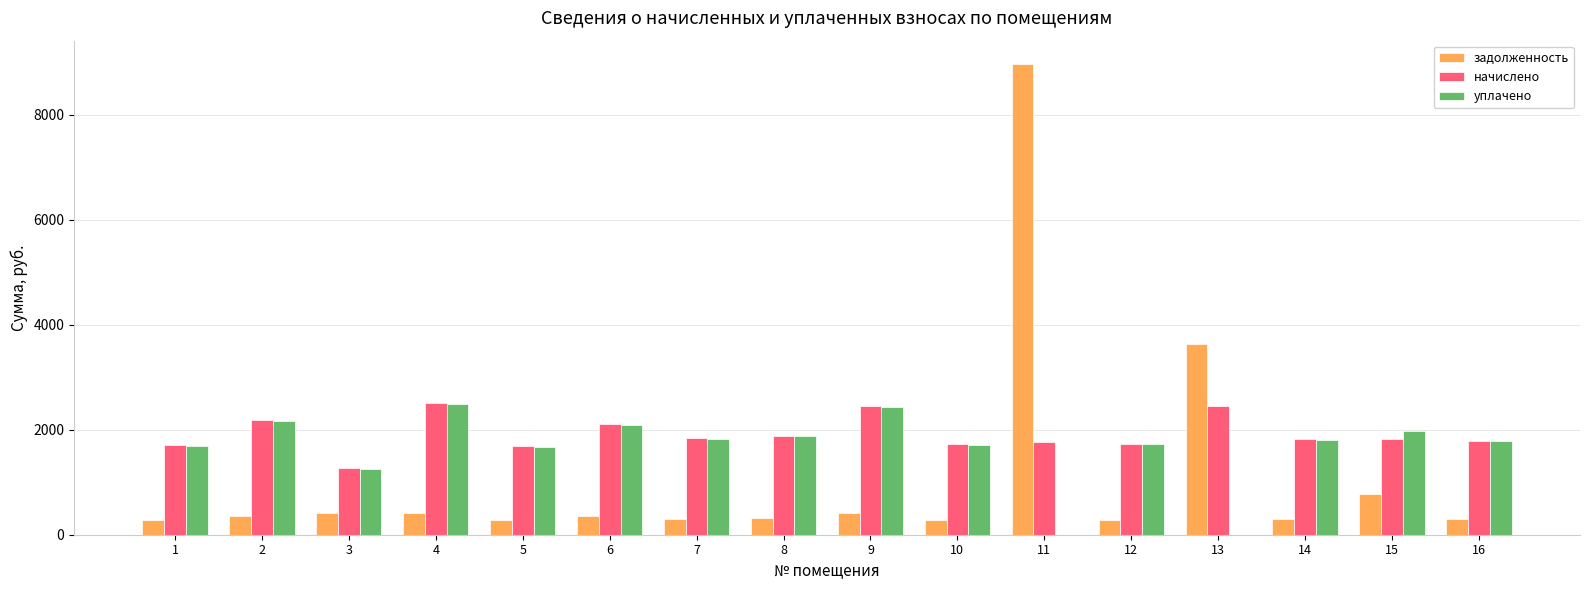

What is the highest value of the задолженность series?

8958.2